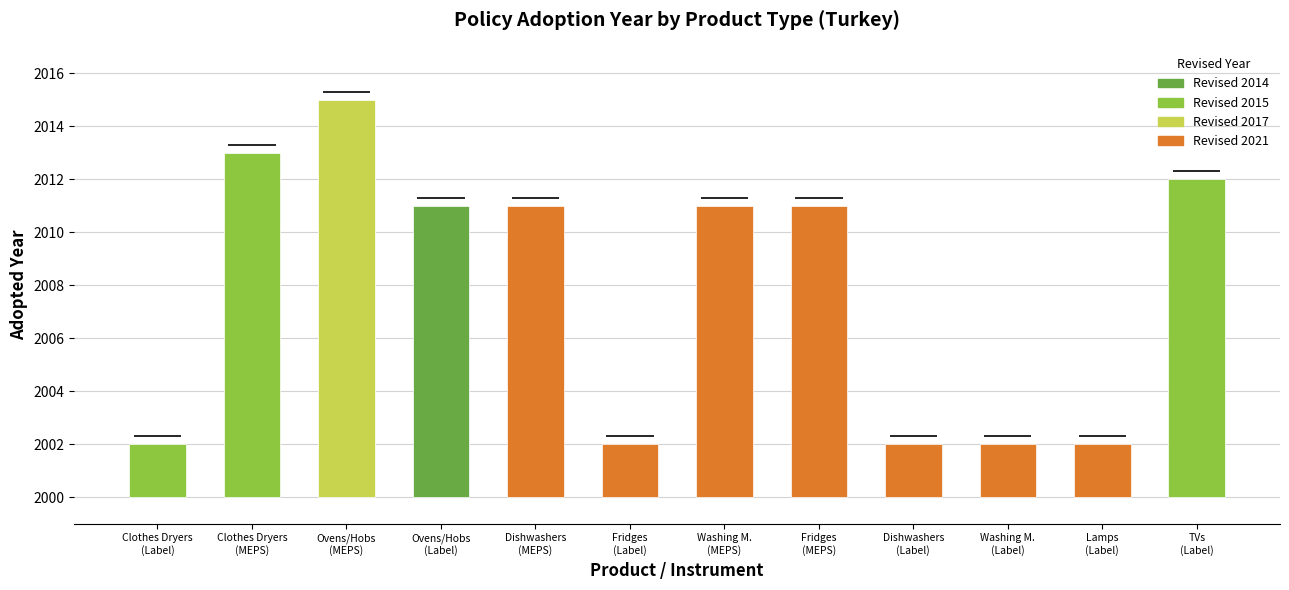

The value at 2021 is 3557. True or false?

False